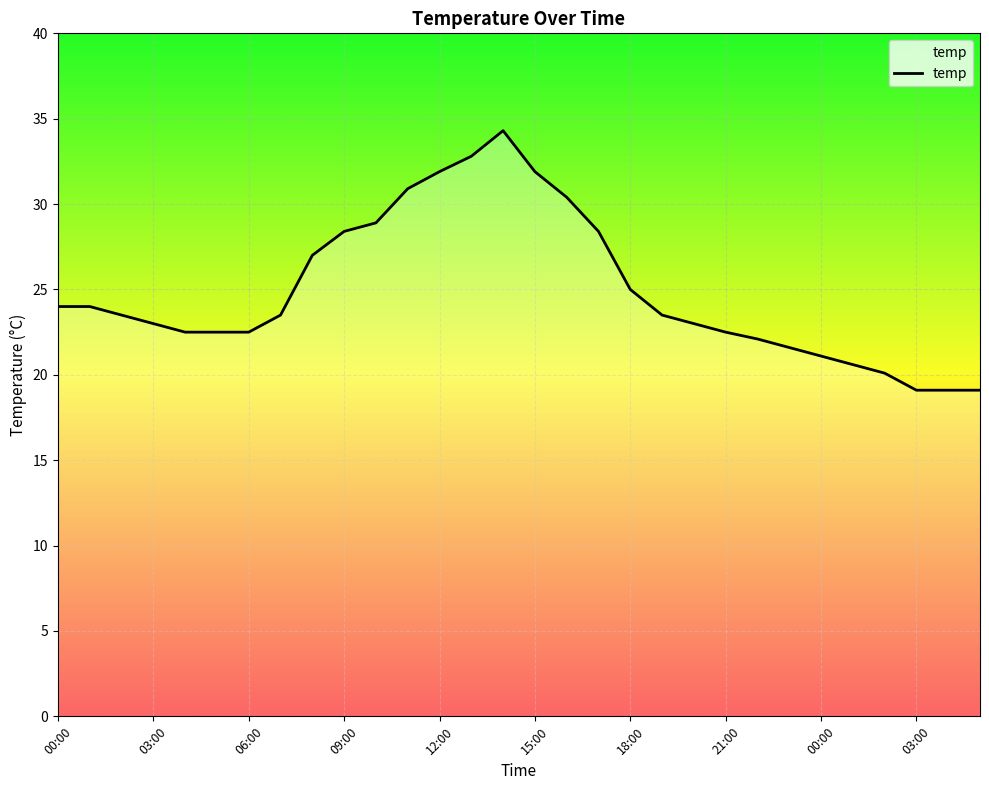

What is the smallest value displayed?

19.1